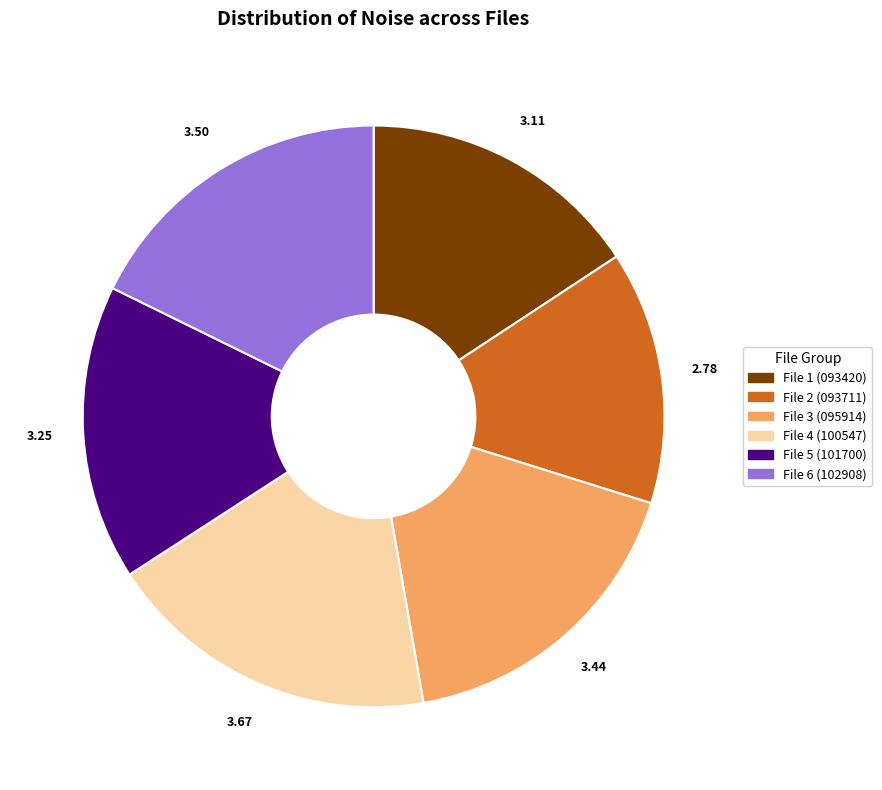

Is there any slice that represents more than half of the pie?

No